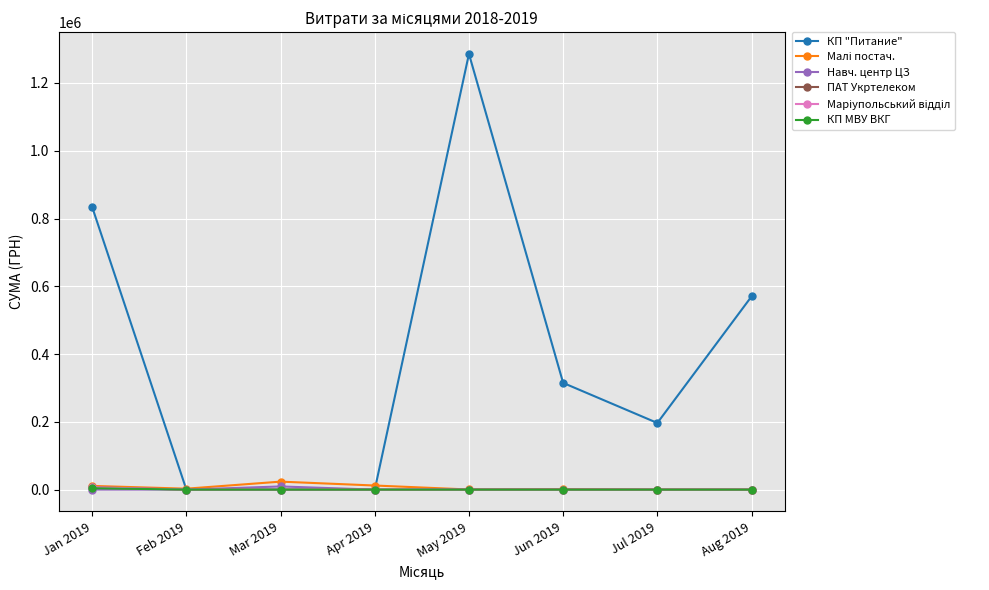

What is the label of the 5th point from the right?

Apr 2019